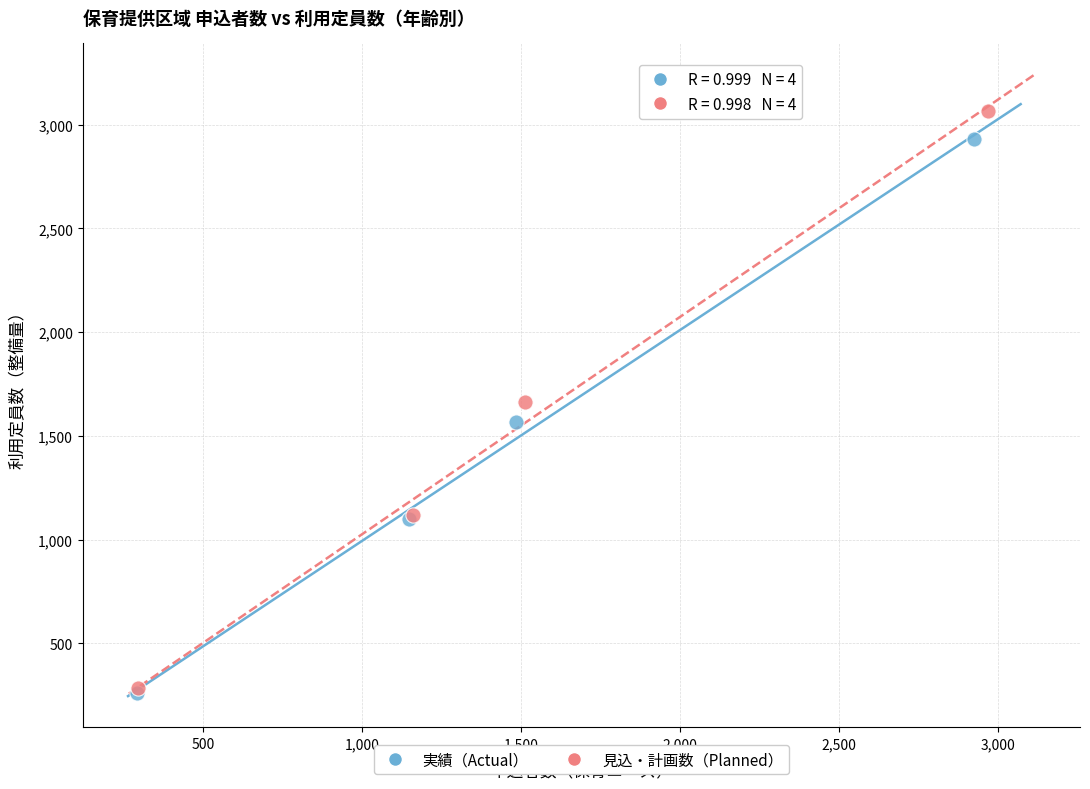

Which series contains the highest Y value?

見込・計画数（Planned）